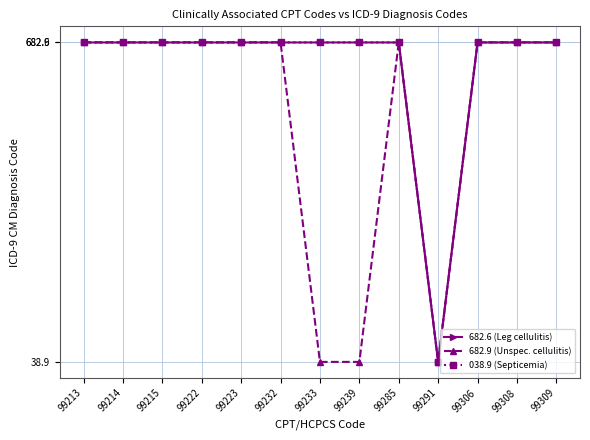

True or false: 682.9 (Unspec. cellulitis) has more than 0 interior local peaks.

True